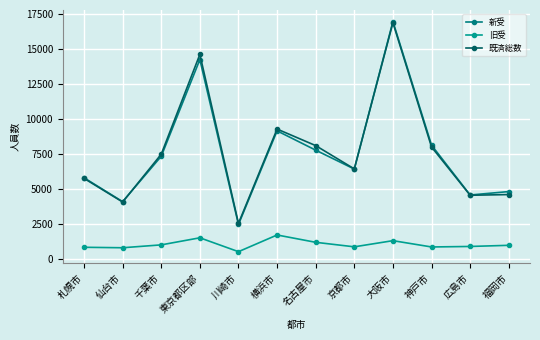

What is the label of the 8th point from the left?

京都市